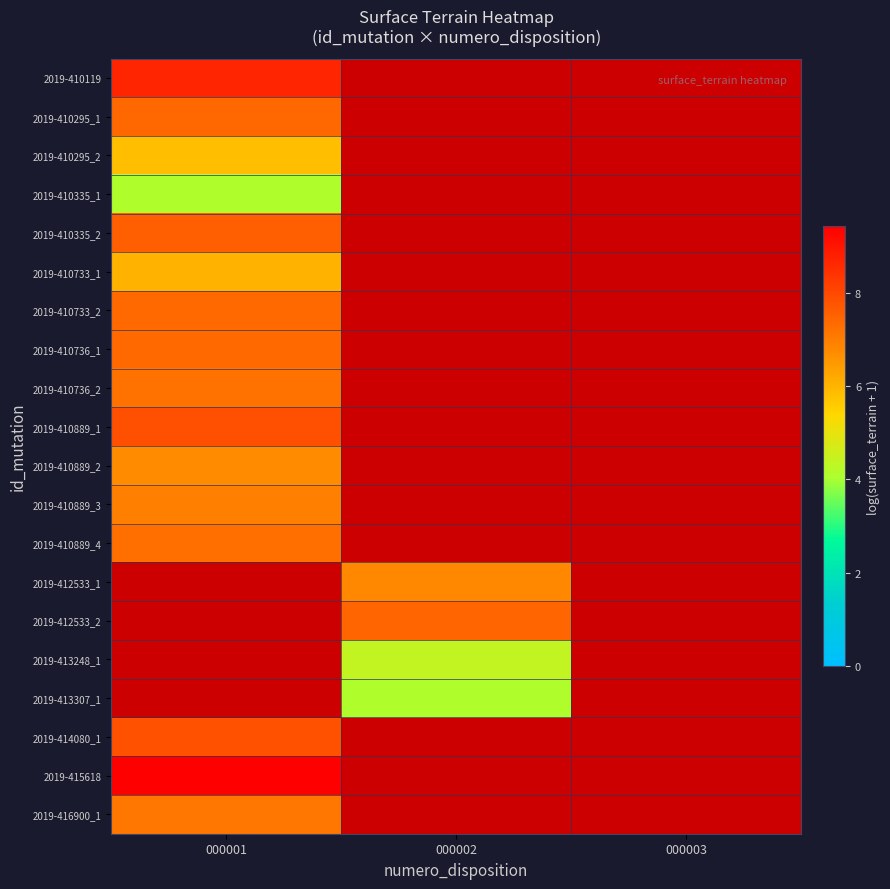

How many series are shown in this chart?

20